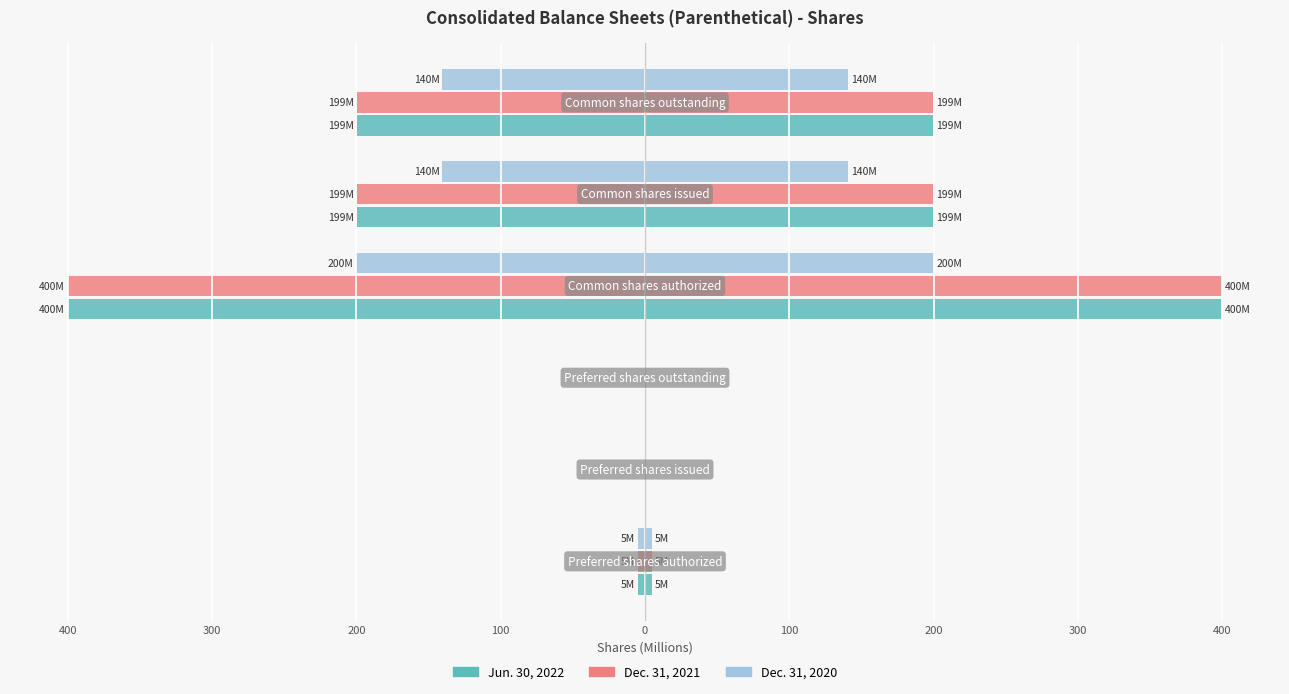

The Dec. 31, 2020 series shows -140.4 at 100. True or false?

True